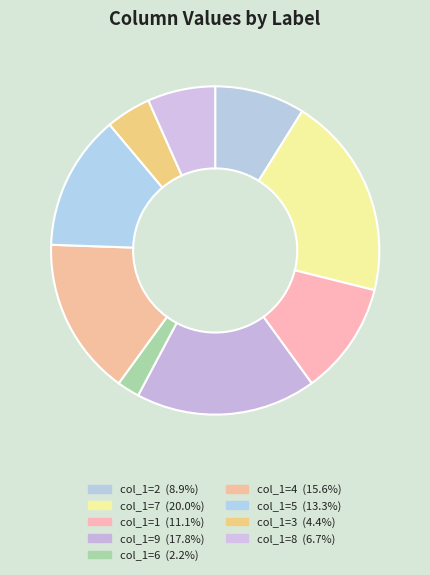

Is there a majority slice in this chart?

No